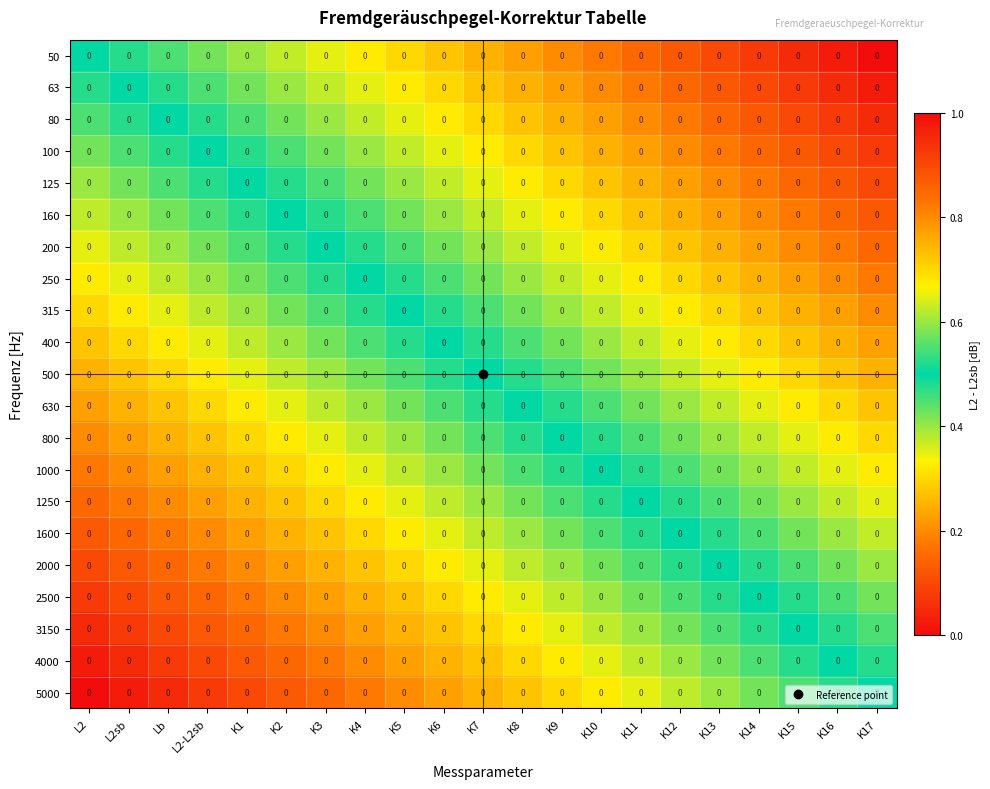

Rank the series at L2sb from highest to lowest value.

5000, 4000, 3150, 2500, 2000, 1600, 1250, 1000, 800, 630, 500, 400, 315, 250, 200, 160, 125, 100, 80, 63, 50